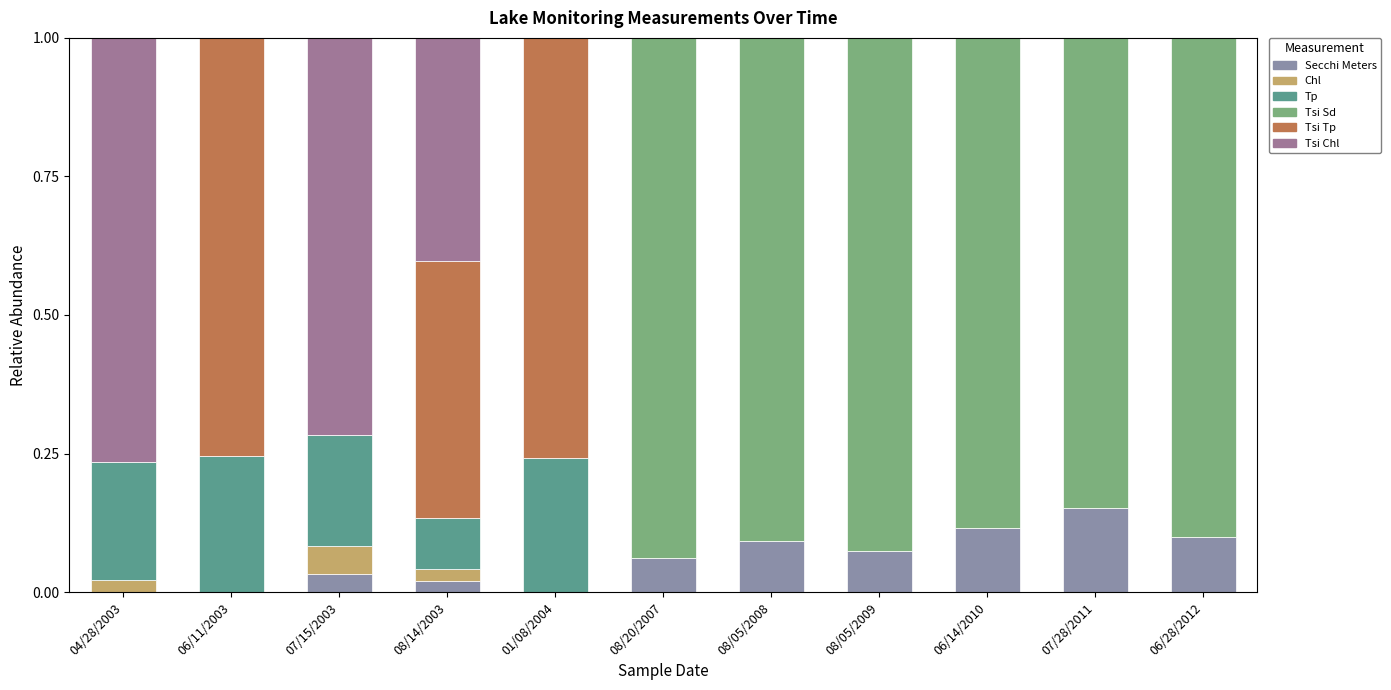

The Secchi Meters series shows 0.0 at 06/11/2003. True or false?

True